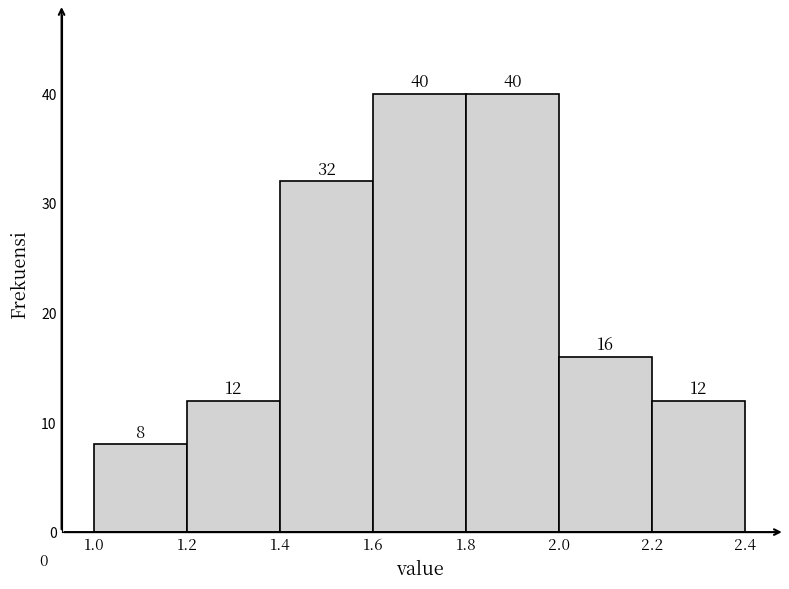

What is the height of the bar covering 1.8 to 2.0 on the x-axis?

40